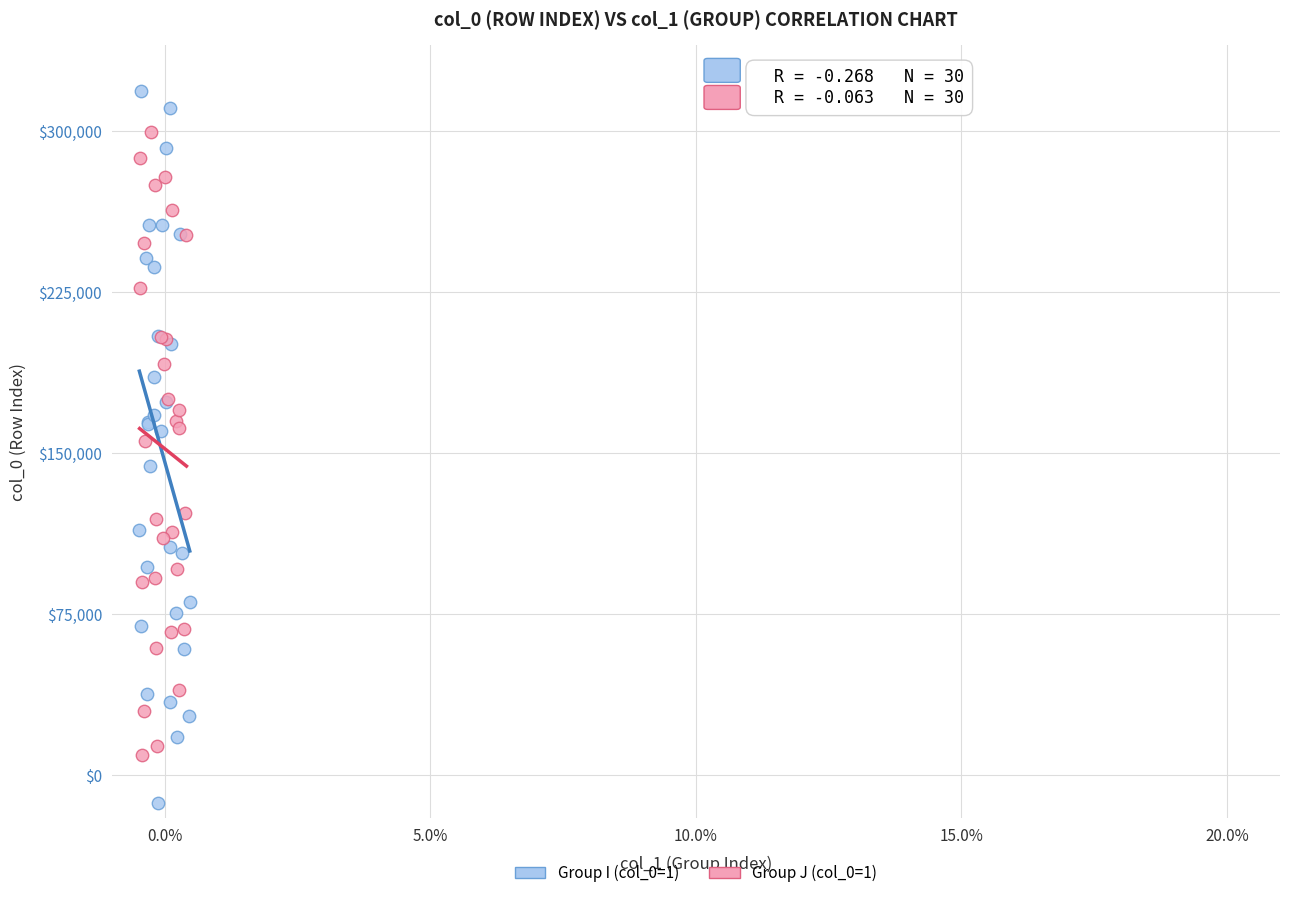

Which series contains the lowest Y value?

Group I (col_0=1)